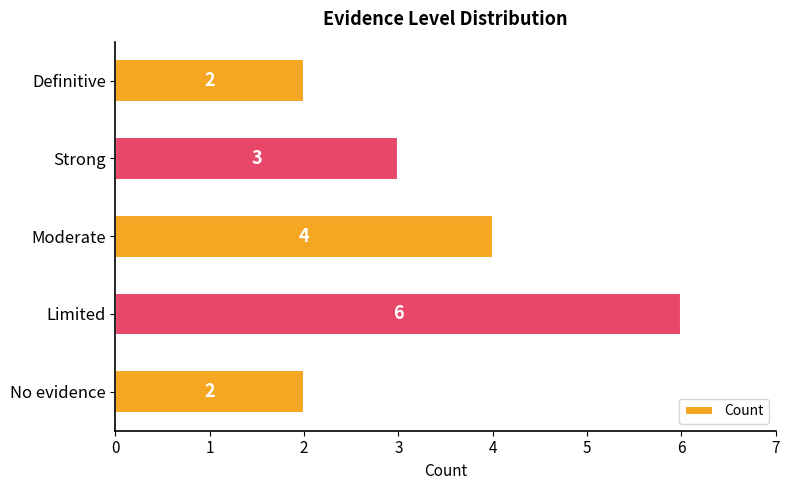

What is the difference between the maximum and minimum values?

4